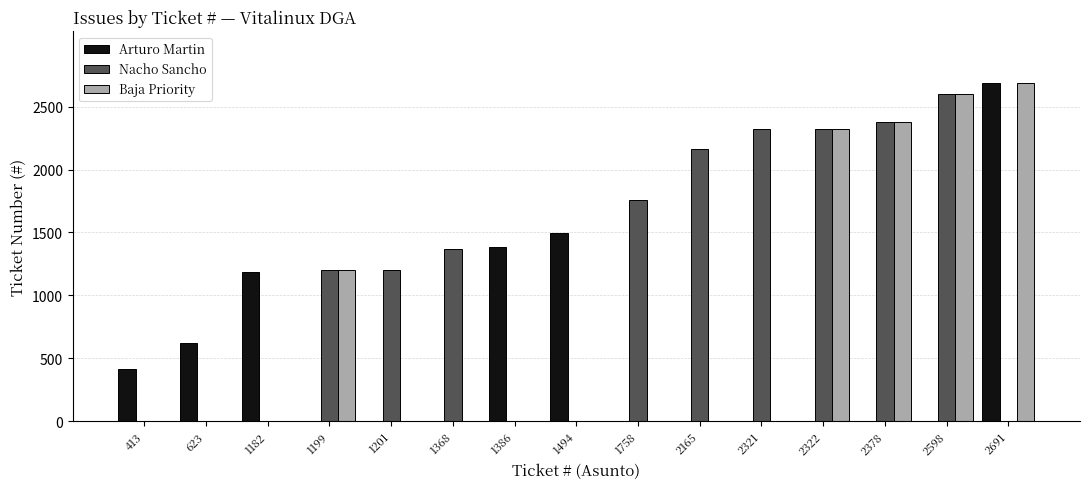

Does the chart contain stacked bars?

No